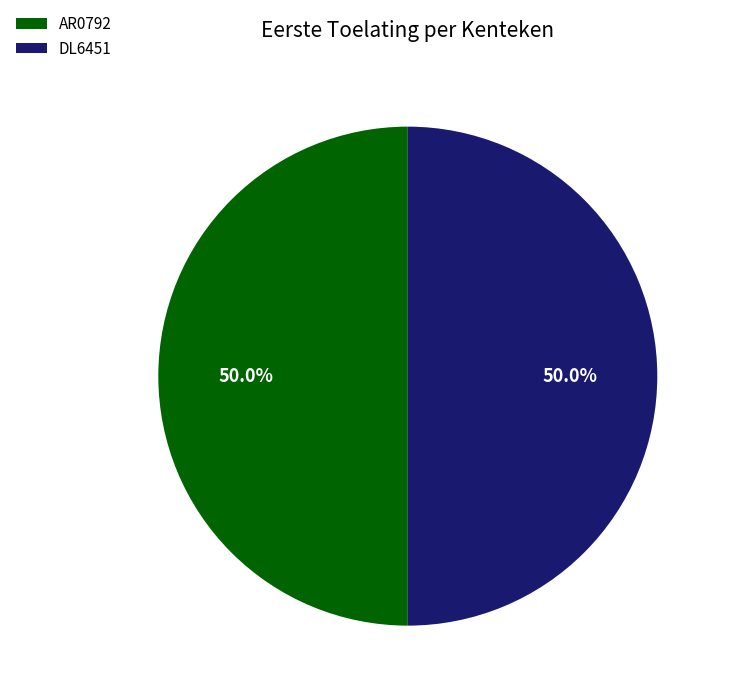

To the nearest percent, what percentage of the pie is DL6451?

50%